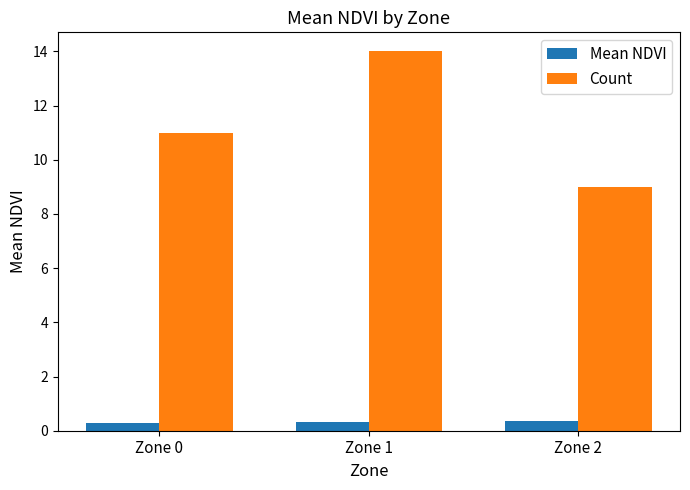

True or false: Mean NDVI has a value of 0.3 at Zone 1.

True